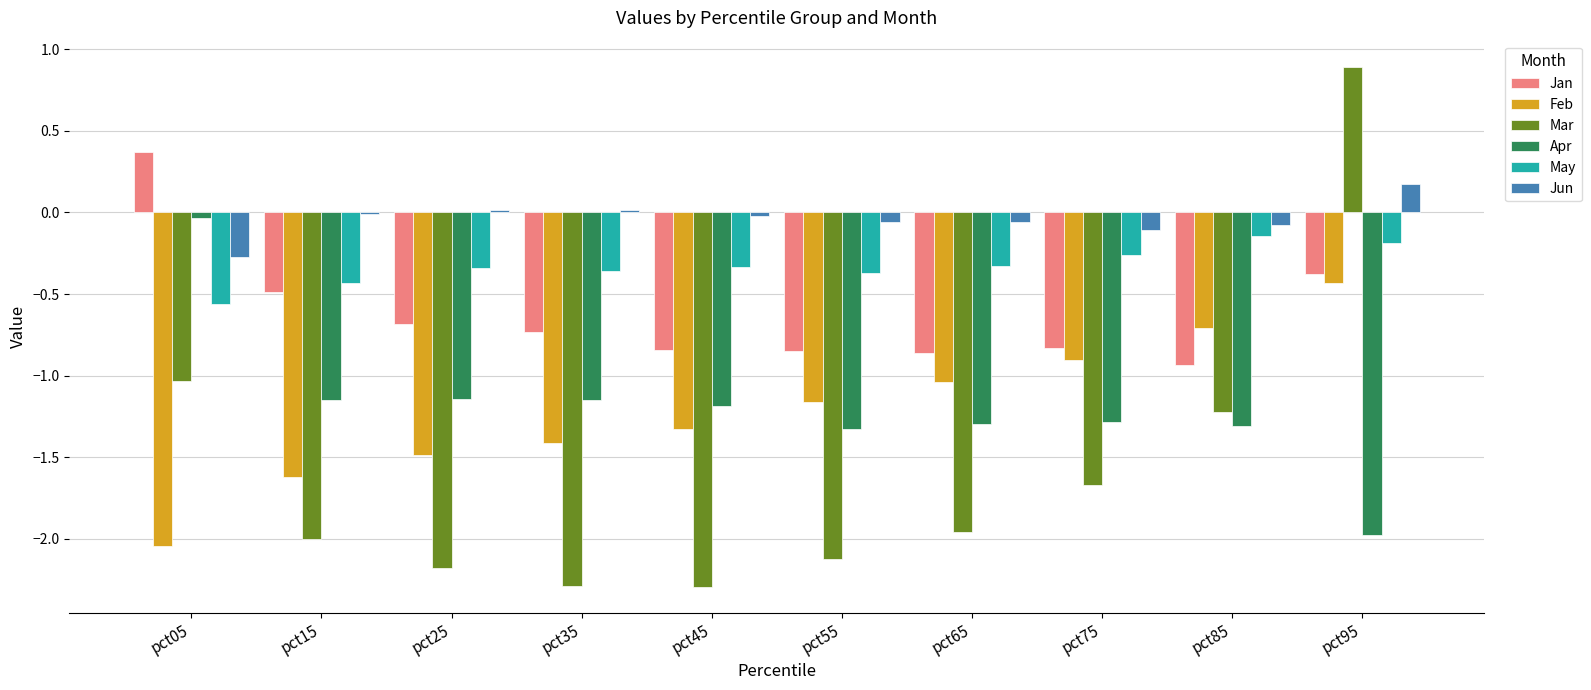

Which label corresponds to the largest value in the chart?

pct95